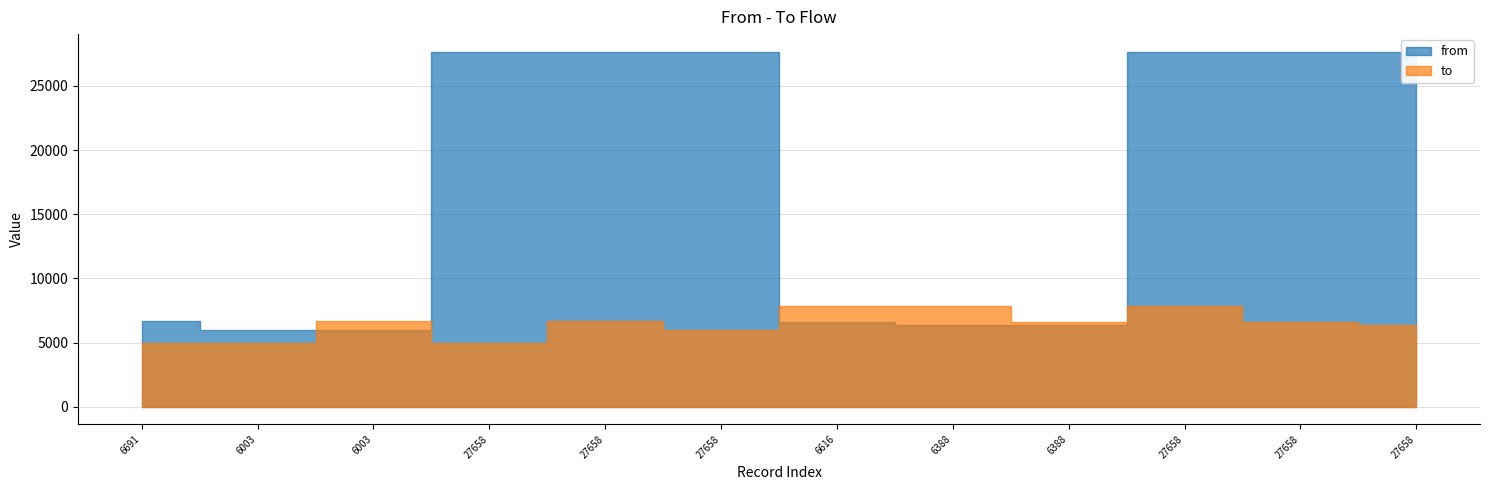

What is the sum of all to values?

77327